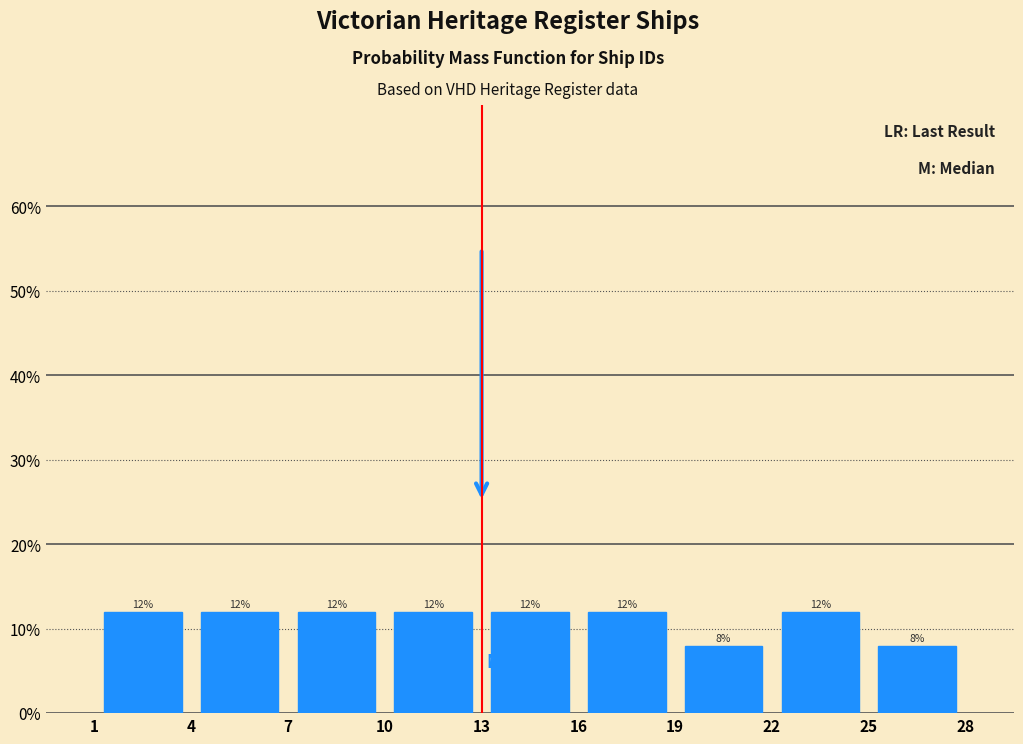

Reading left to right, transcribe this chart: for each bar, give the range it covers on the x-axis and its height.

1 to 4: 12
4 to 7: 12
7 to 10: 12
10 to 13: 12
13 to 16: 12
16 to 19: 12
19 to 22: 8
22 to 25: 12
25 to 28: 8